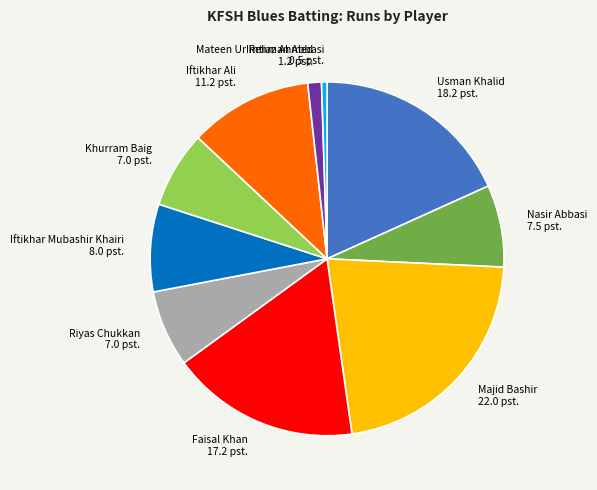

Does Faisal Khan account for over 50% of the chart?

No